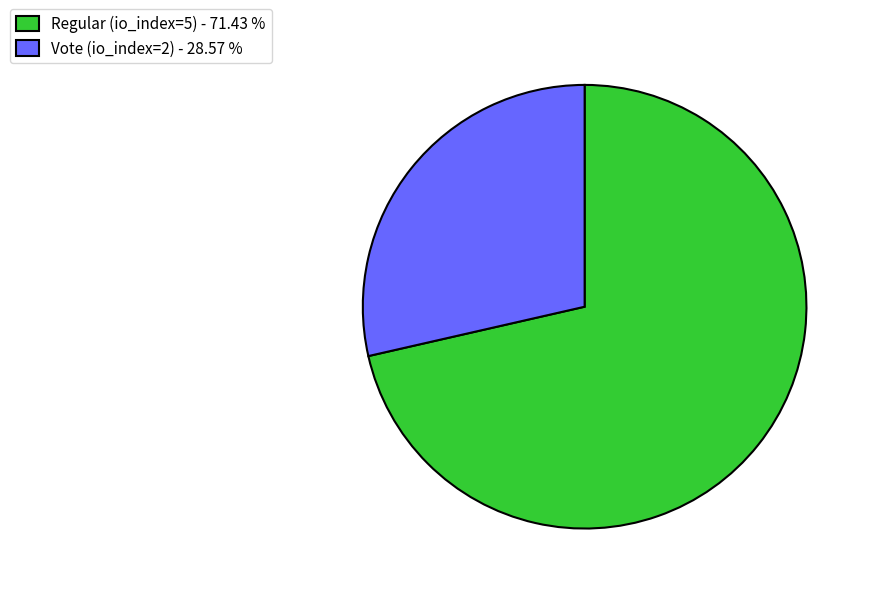

What is the majority slice?

Regular (io_index=5)